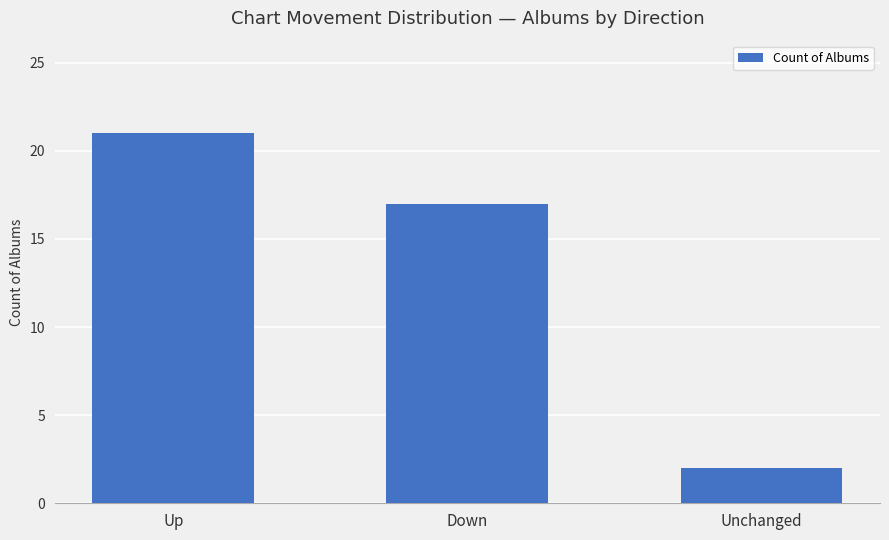

Between Up and Down, which is larger?

Up